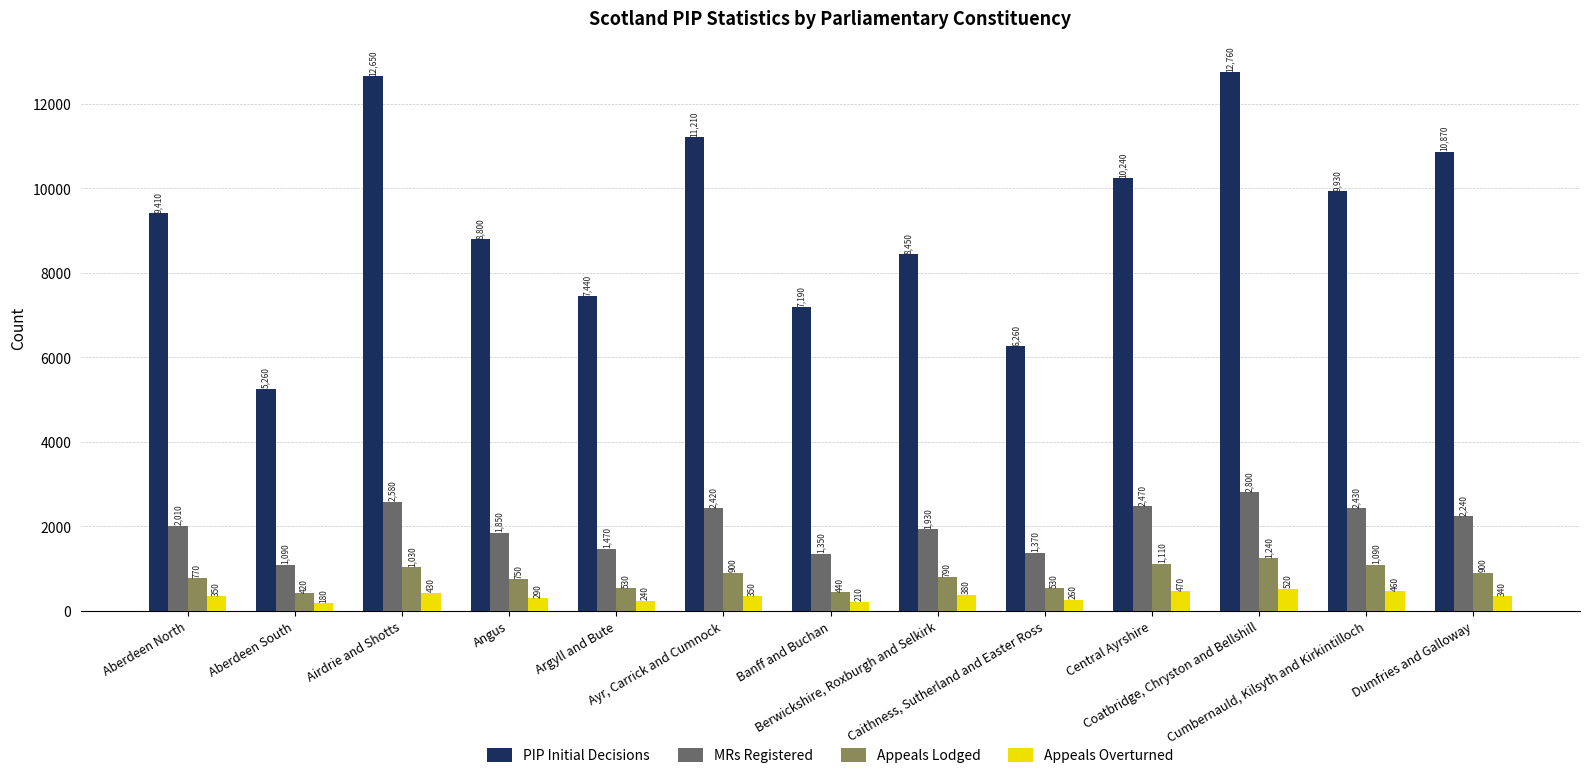

What is the difference between the second highest and second lowest values in the Appeals Overturned series?

260